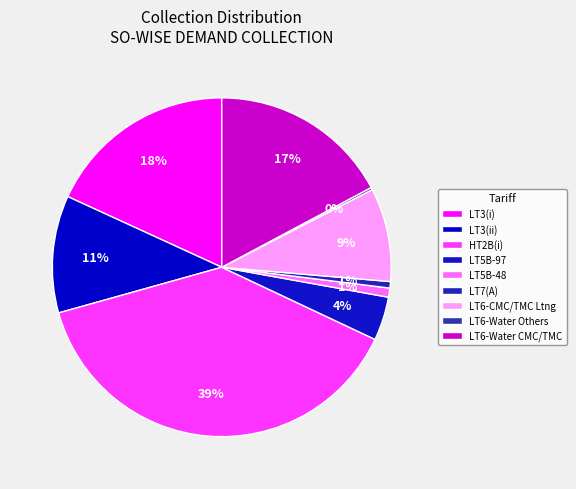

Which has a higher value, LT5B-48 or LT6-Water Others?

LT5B-48